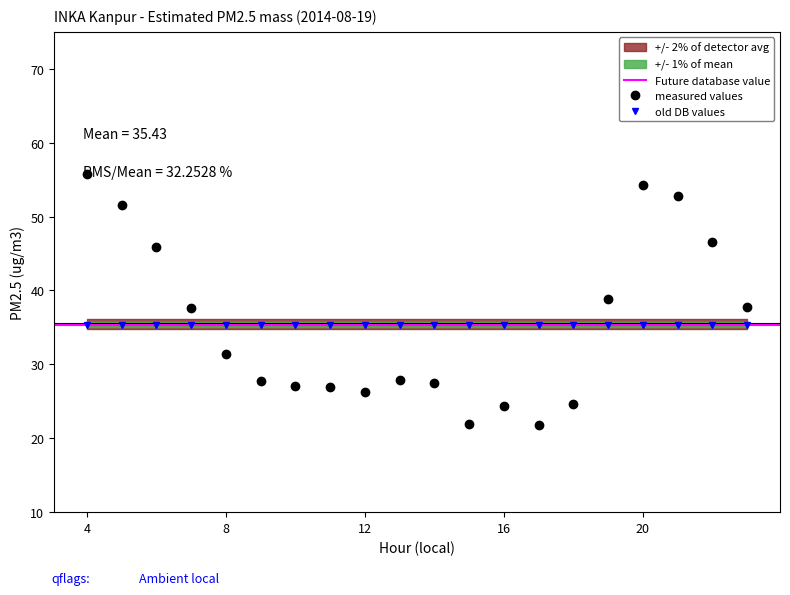

Is it true that the value at 22 is 46.5?

True